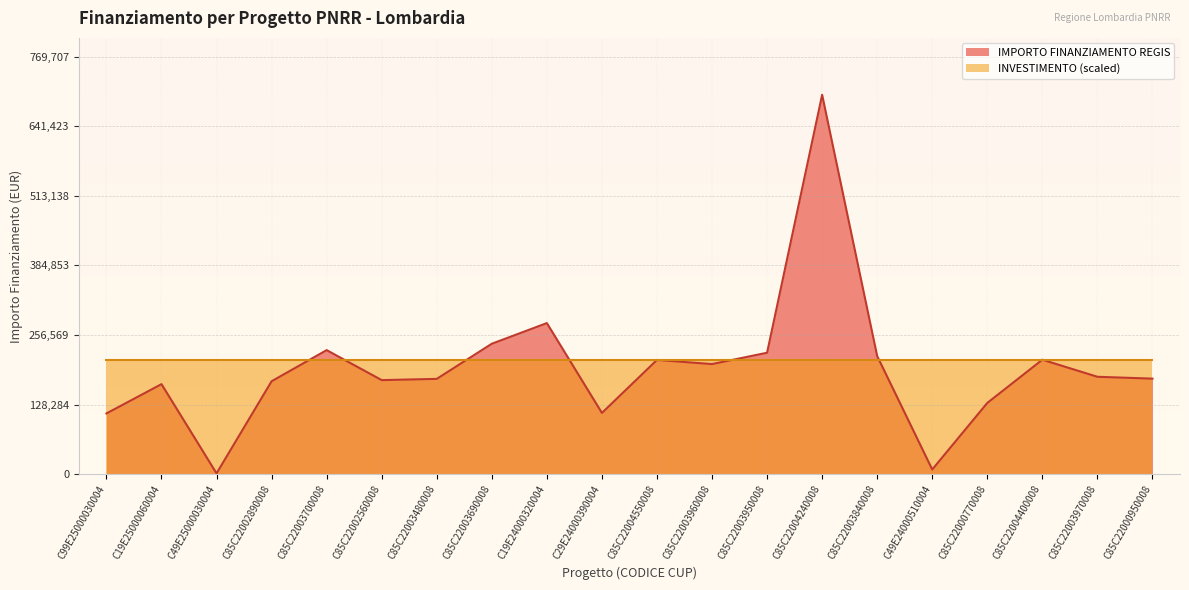

What is the label of the 3rd point from the right?

C85C22004400008